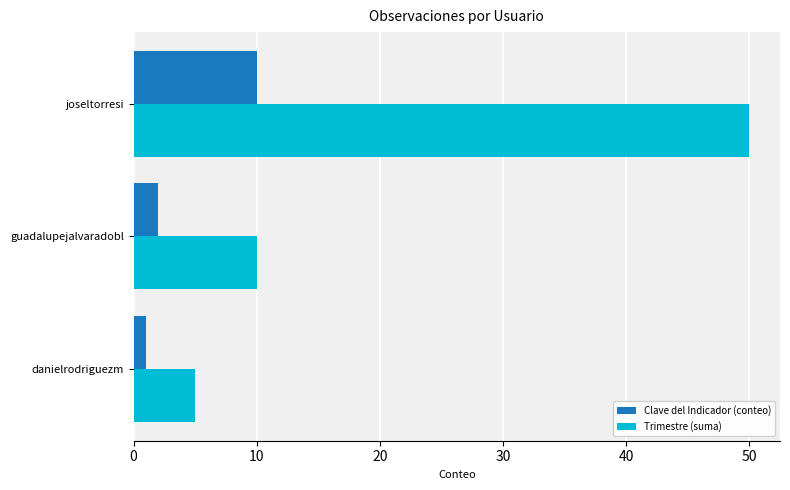

The value of Clave del Indicador (conteo) at joseltorresi is 10. True or false?

True